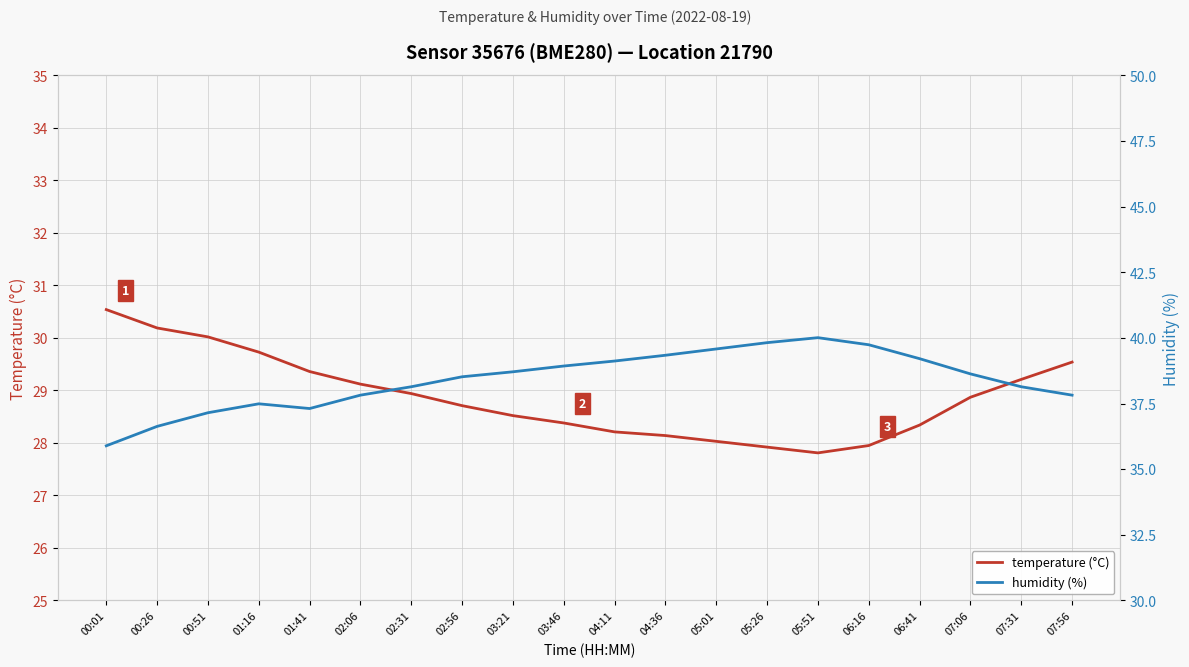

At which label is humidity (%) closest to 37?

00:51